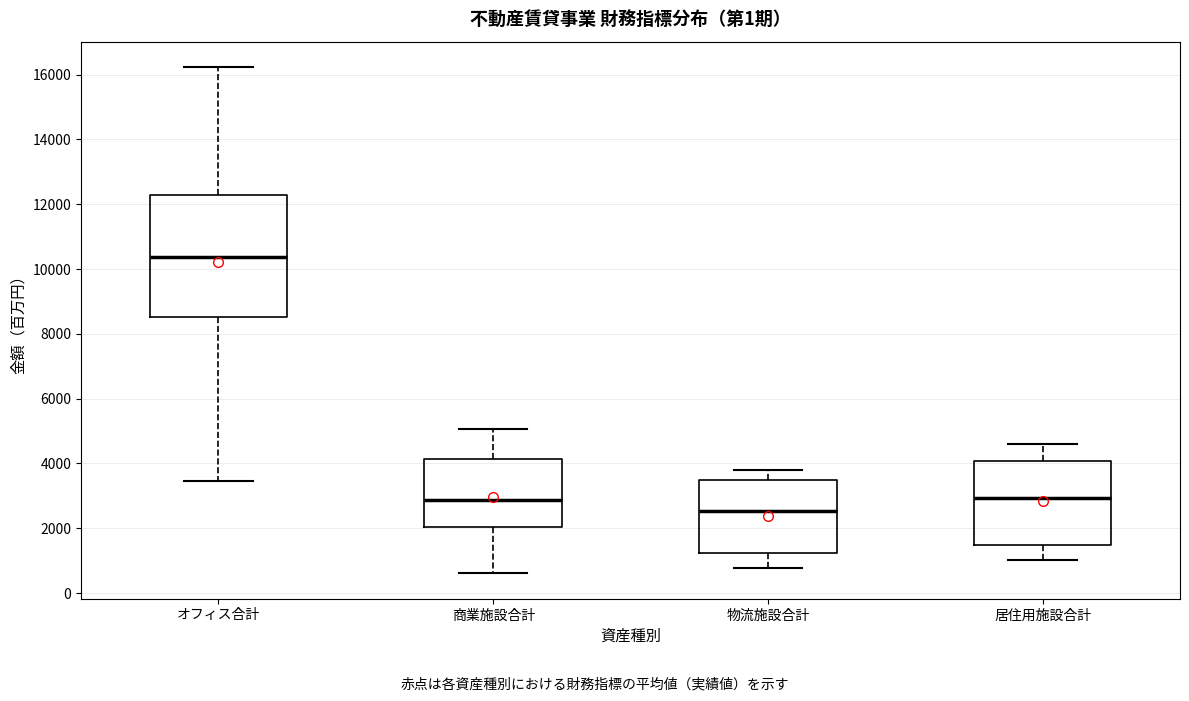

Reading left to right, read every box against the y-axis: the position of its median line, the range the box covers, and the ends of its whiskers. The values are not printed on the chart, so give them approximately, as read against the axis.

オフィス合計: median 10400, box 8600 to 12200, whiskers 3400 to 16200
商業施設合計: median 2800, box 2000 to 4200, whiskers 600 to 5000
物流施設合計: median 2600, box 1200 to 3400, whiskers 800 to 3800
居住用施設合計: median 3000, box 1400 to 4000, whiskers 1000 to 4600